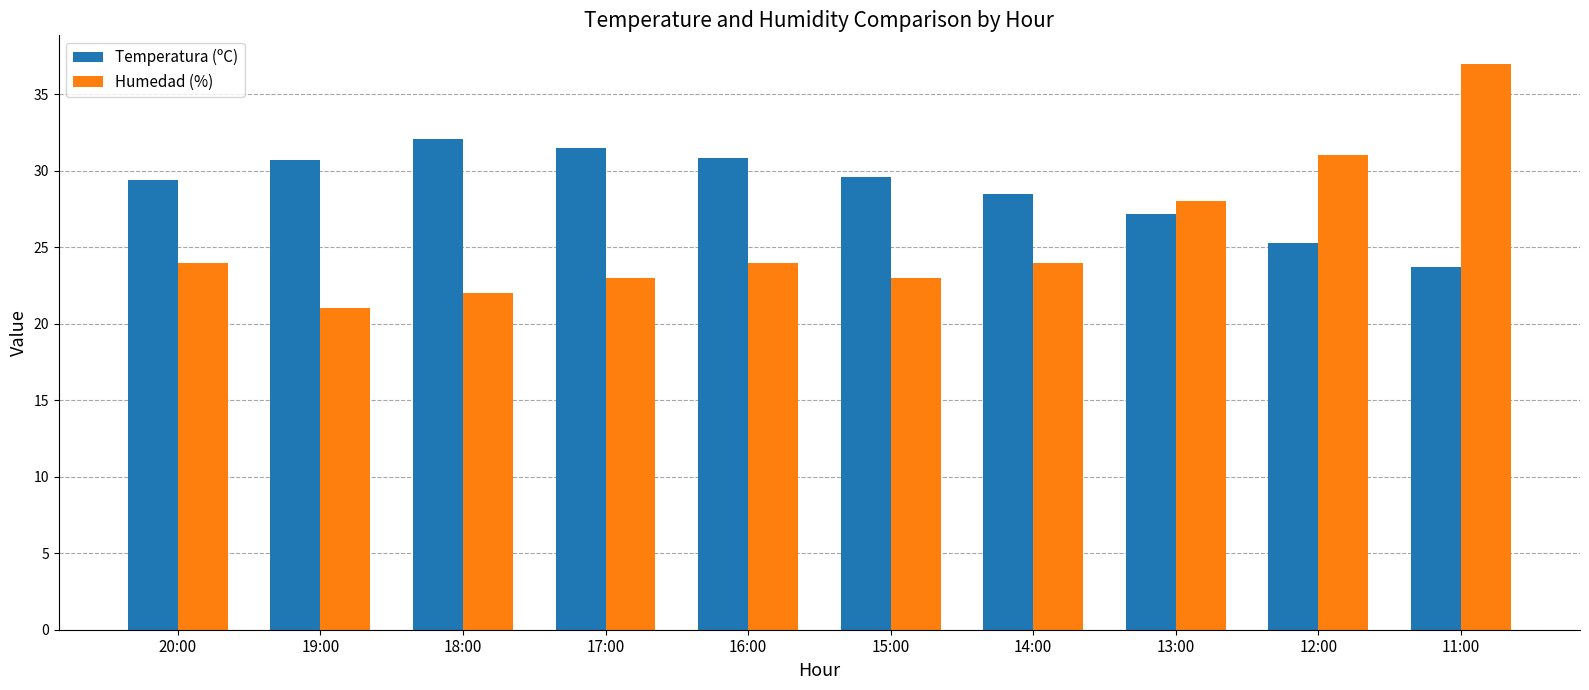

What position from the right is 15:00?

5